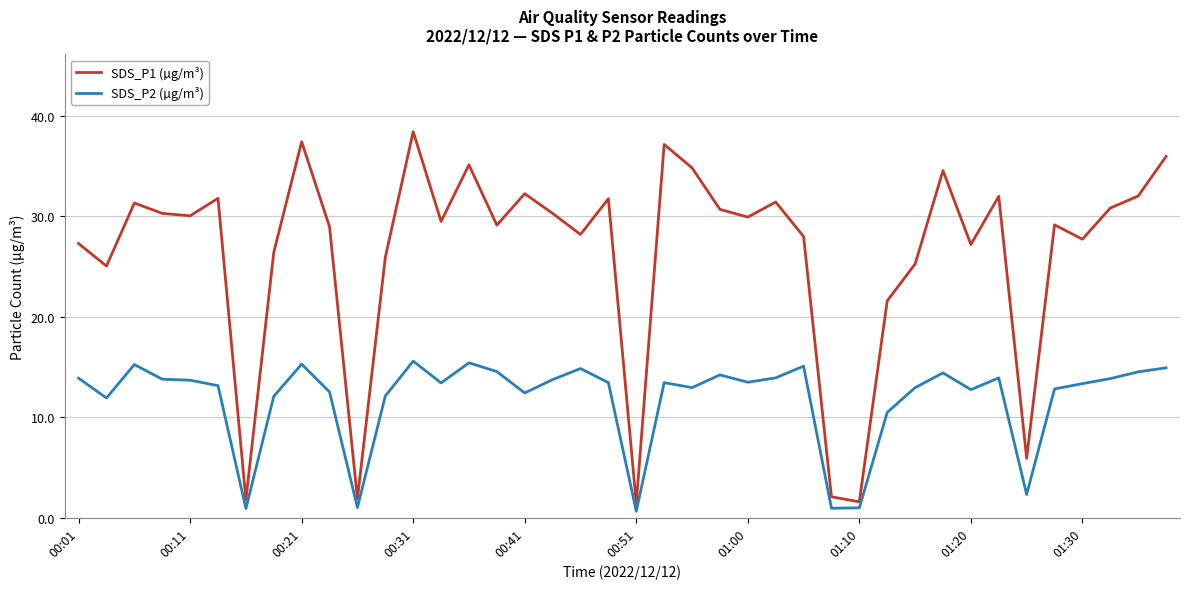

List the series in order of their overall mean, highest first.

SDS_P1 (µg/m³), SDS_P2 (µg/m³)